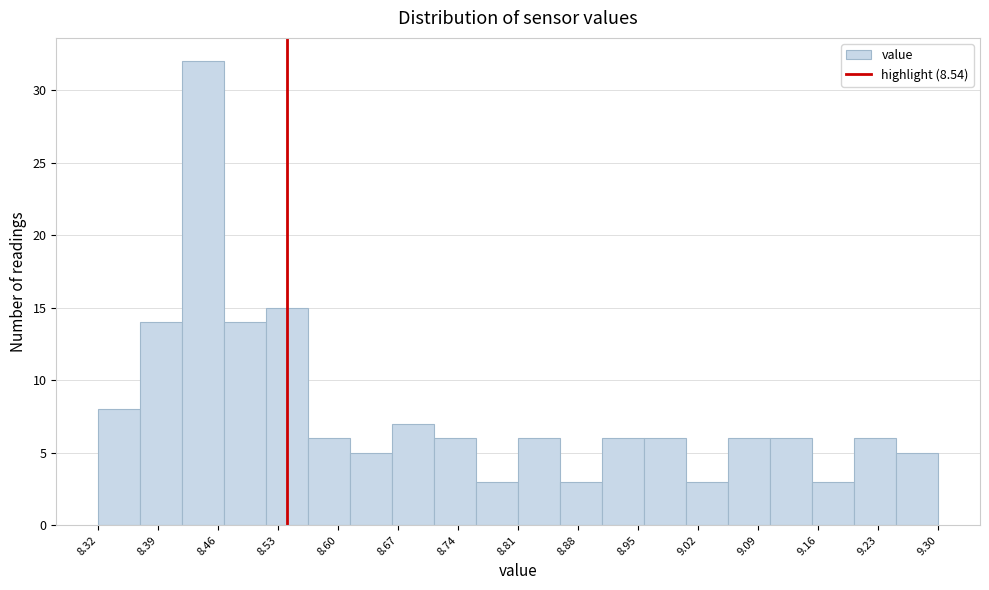

Reading left to right, list every bar in this chart as the range it spans on the x-axis followed by its height. Neither the bar edges nor the heights are printed on the chart, so give them approximately, as read against the axes.

8.320 to 8.369: 8
8.369 to 8.418: 14
8.418 to 8.467: 32
8.467 to 8.516: 14
8.516 to 8.565: 15
8.565 to 8.614: 6
8.614 to 8.663: 5
8.663 to 8.712: 7
8.712 to 8.761: 6
8.761 to 8.810: 3
8.810 to 8.859: 6
8.859 to 8.908: 3
8.908 to 8.957: 6
8.957 to 9.006: 6
9.006 to 9.055: 3
9.055 to 9.104: 6
9.104 to 9.153: 6
9.153 to 9.202: 3
9.202 to 9.251: 6
9.251 to 9.300: 5